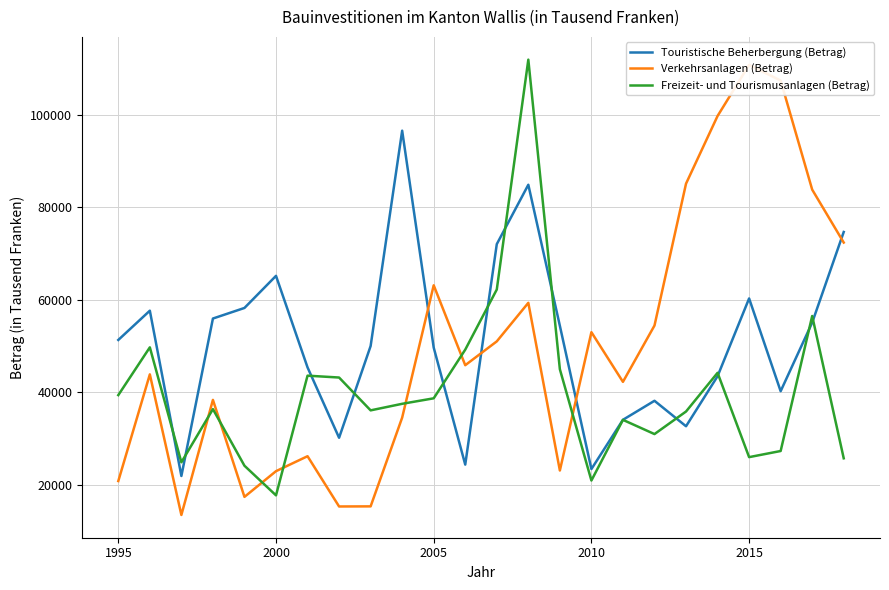

What are all the series names shown in the legend?

Touristische Beherbergung (Betrag), Verkehrsanlagen (Betrag), Freizeit- und Tourismusanlagen (Betrag)